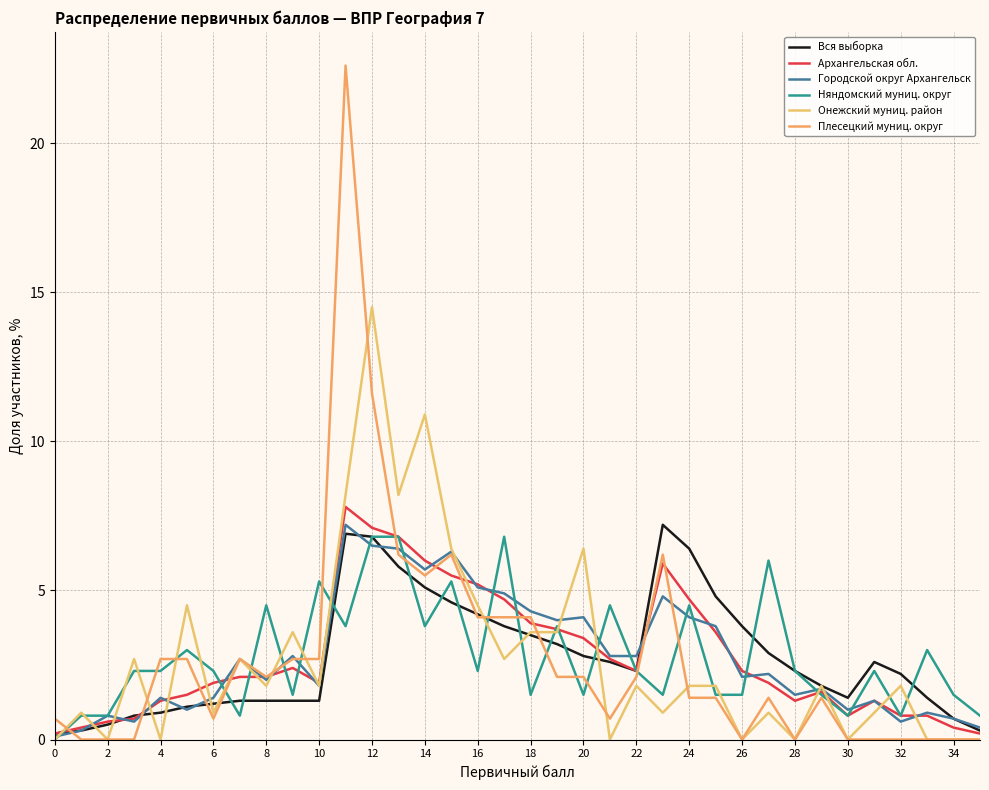

How many lines are shown in the chart?

6